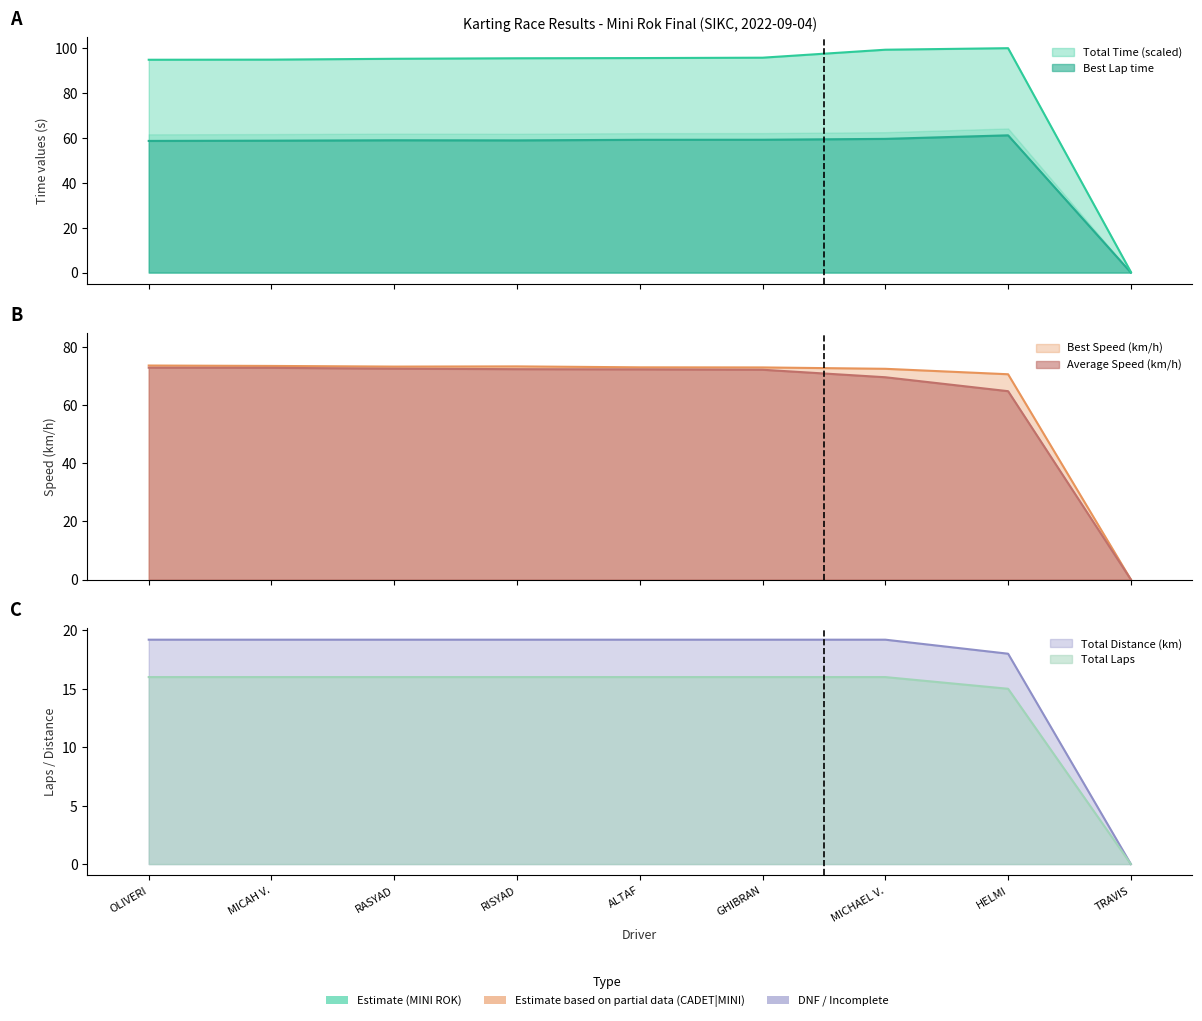

True or false: Best Speed and Total Distance intersect in this chart.

False